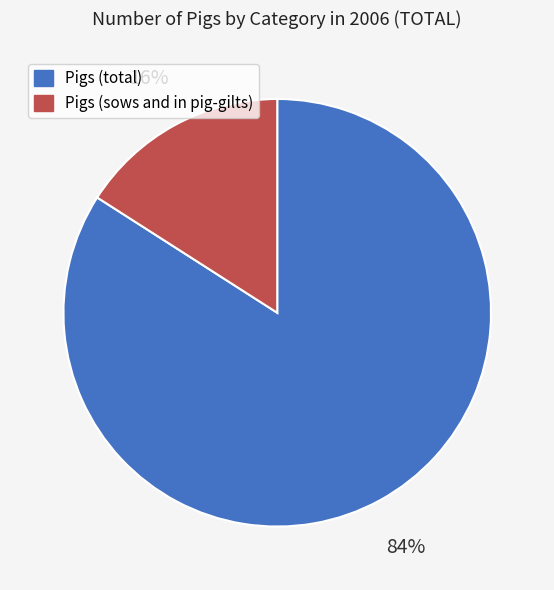

Which category has the biggest portion of the pie?

Pigs (total)